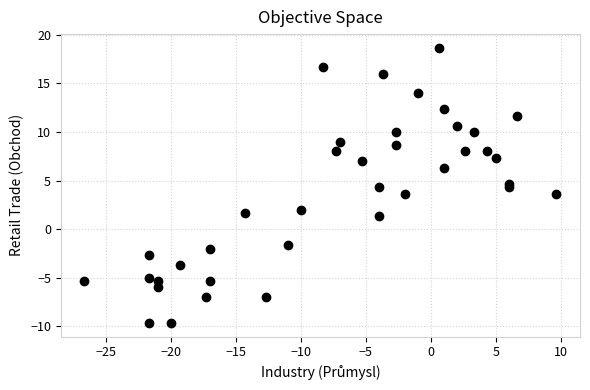

What is the range of X values (max minus min)?

36.3